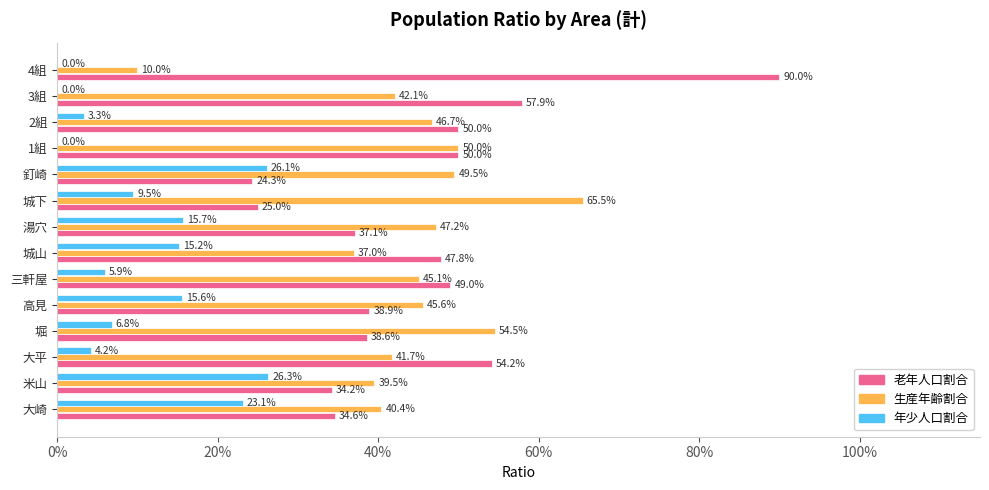

What is the difference between the maximum and minimum values in the 年少人口割合 series?

0.3